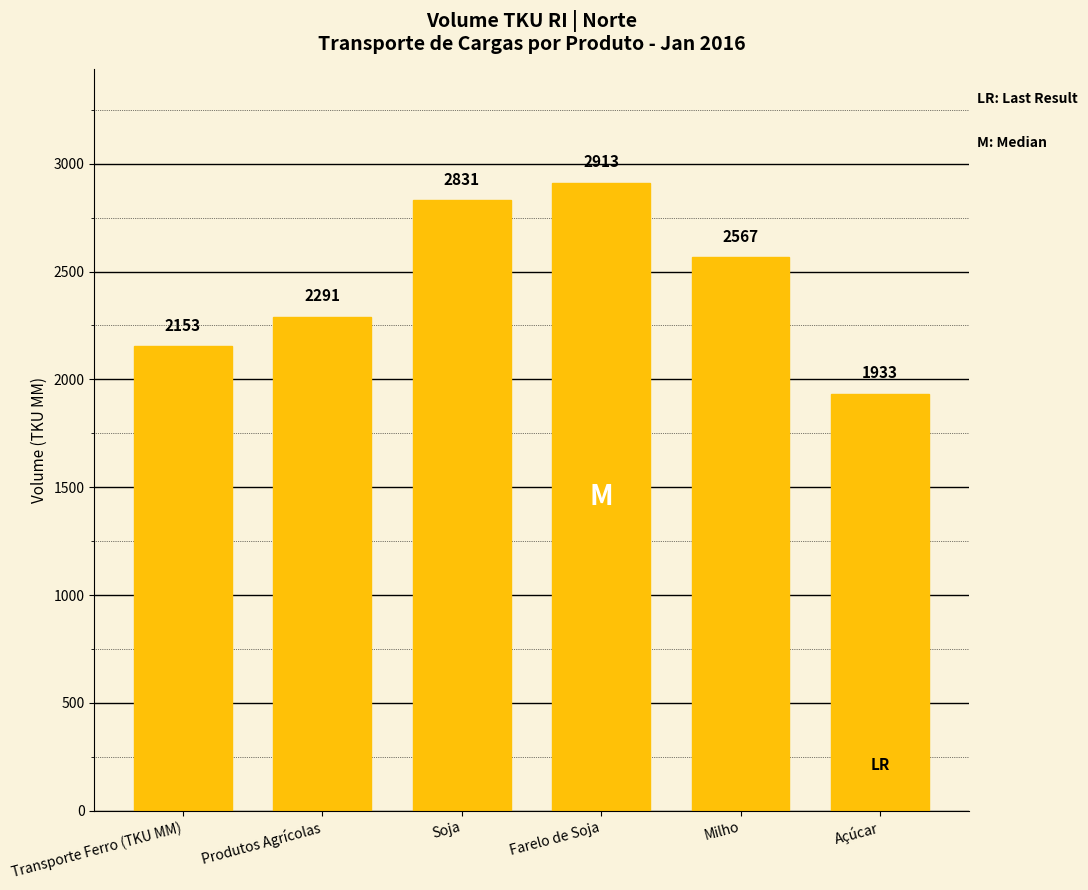

Which category has the highest value across all series?

Farelo de Soja